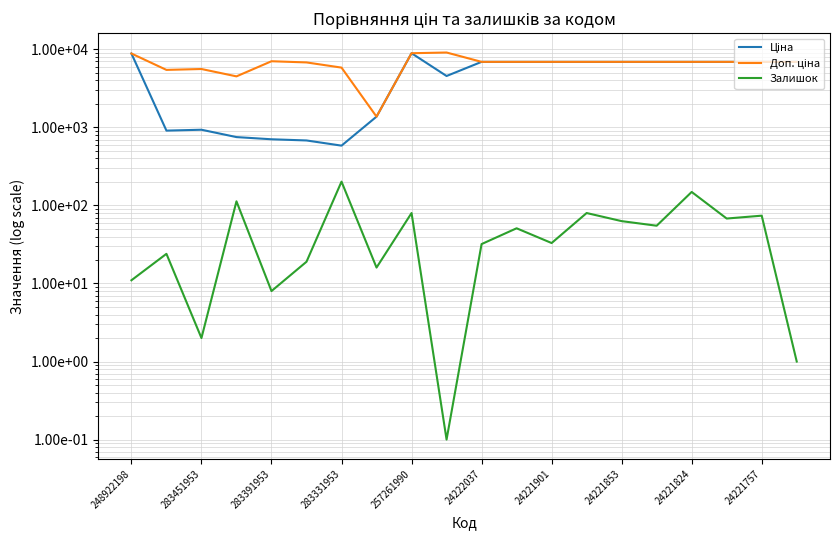

Rank the series at 283451953 from lowest to highest value.

Залишок, Ціна, Доп. ціна